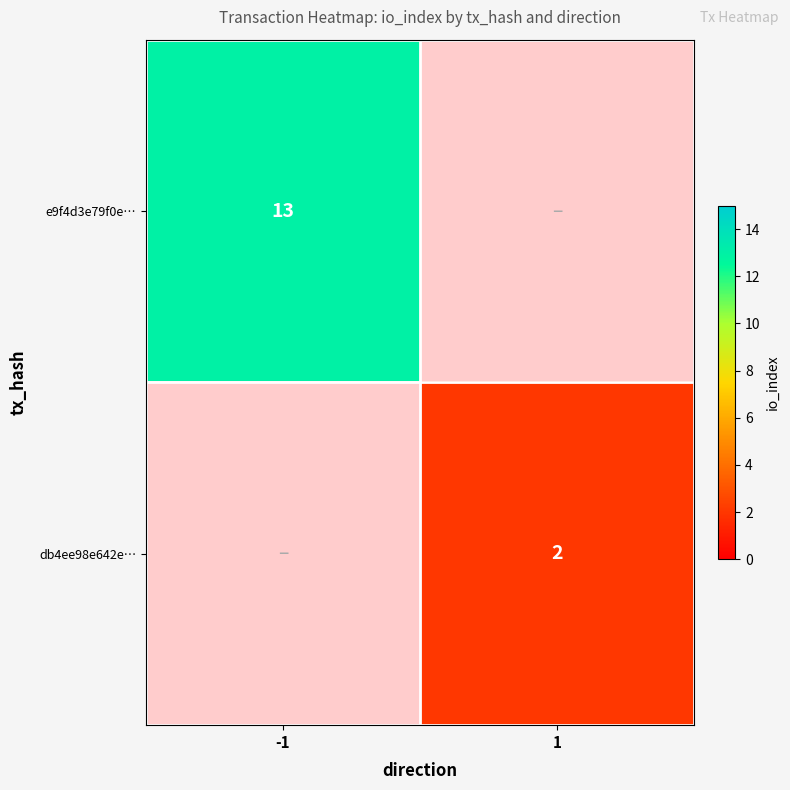

How many series are shown in this chart?

2